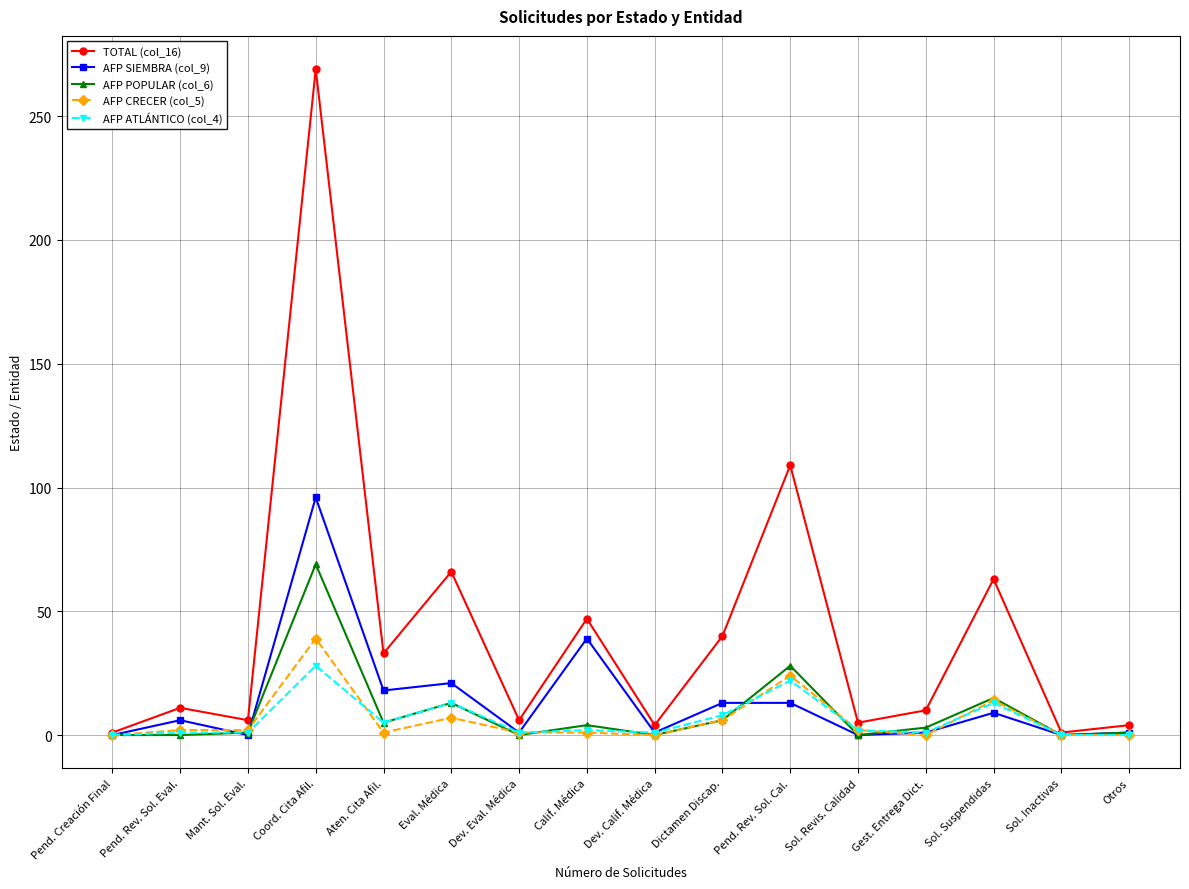

How many categories are shown in the chart?

16